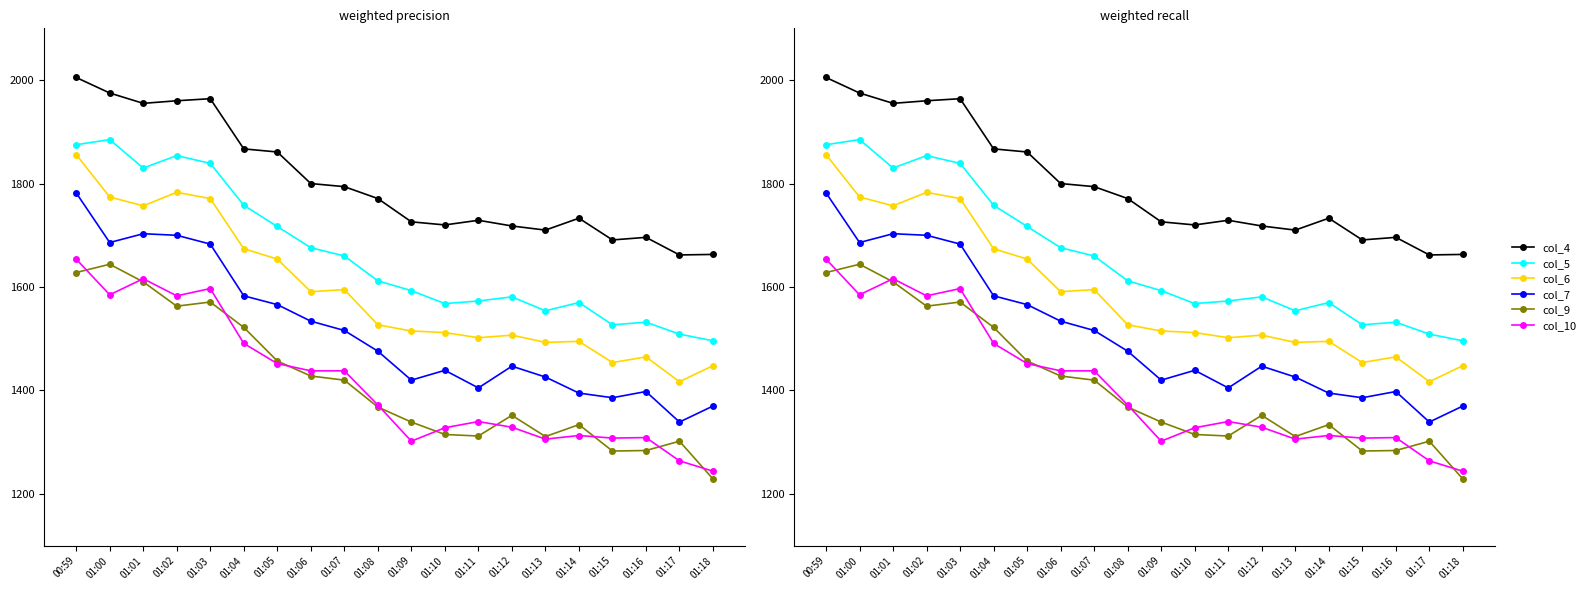

The col_5 series shows 1568 at 01:10. True or false?

True